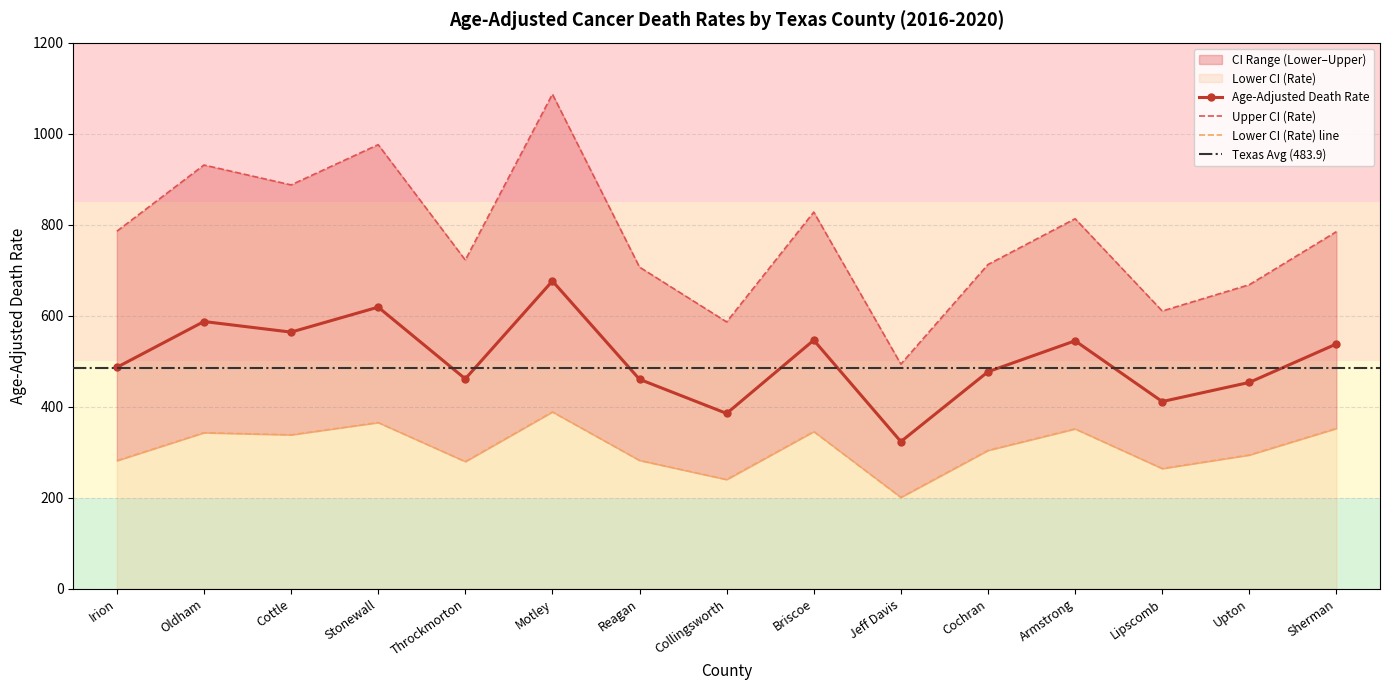

What is the sum of the Age-Adjusted Death Rate values at Upton and Stonewall?

1072.0